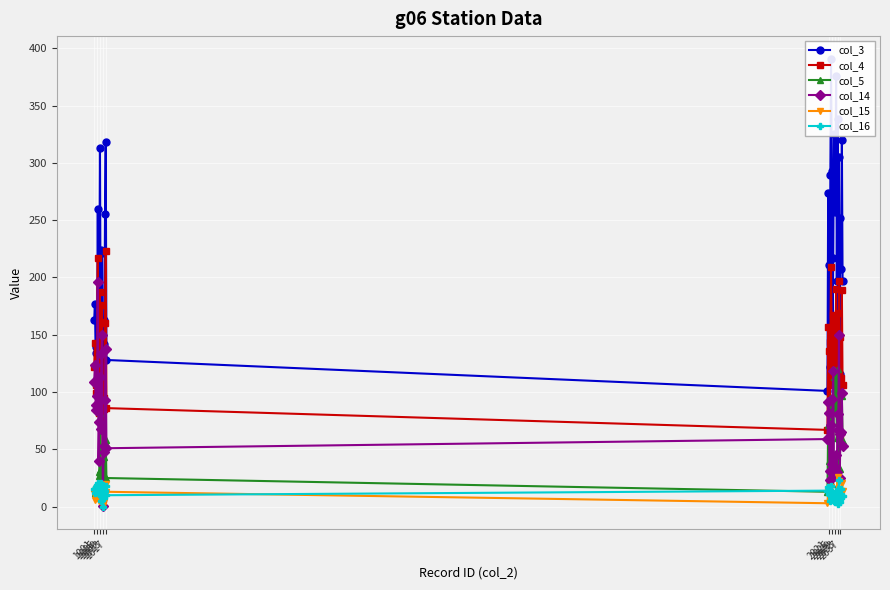

True or false: col_15 has more than 0 points higher than both neighbors.

True